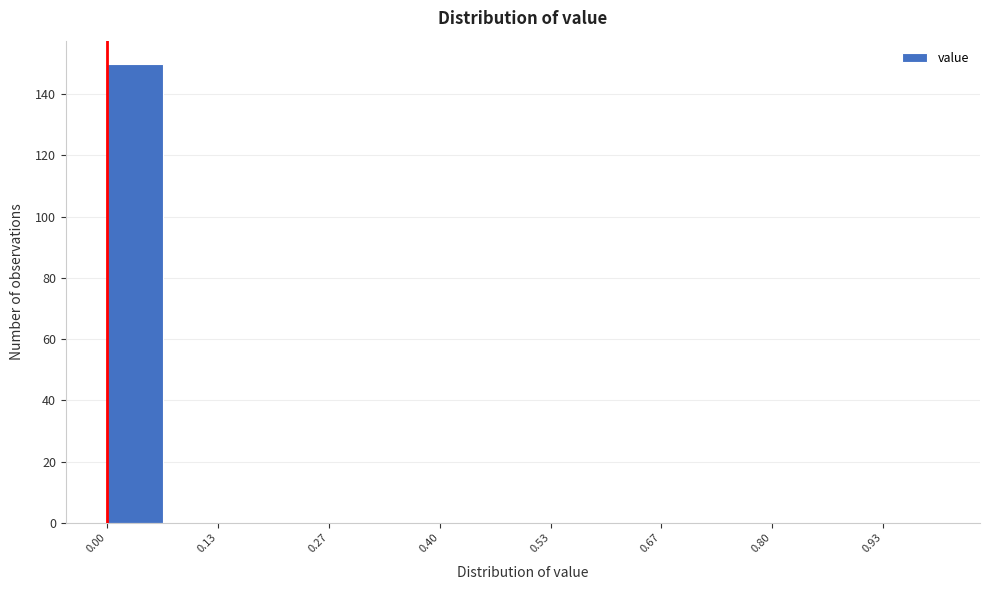

Around what value on the x-axis is the tallest bar? Give the approximate position of its centre, as read against the axis.

0.04